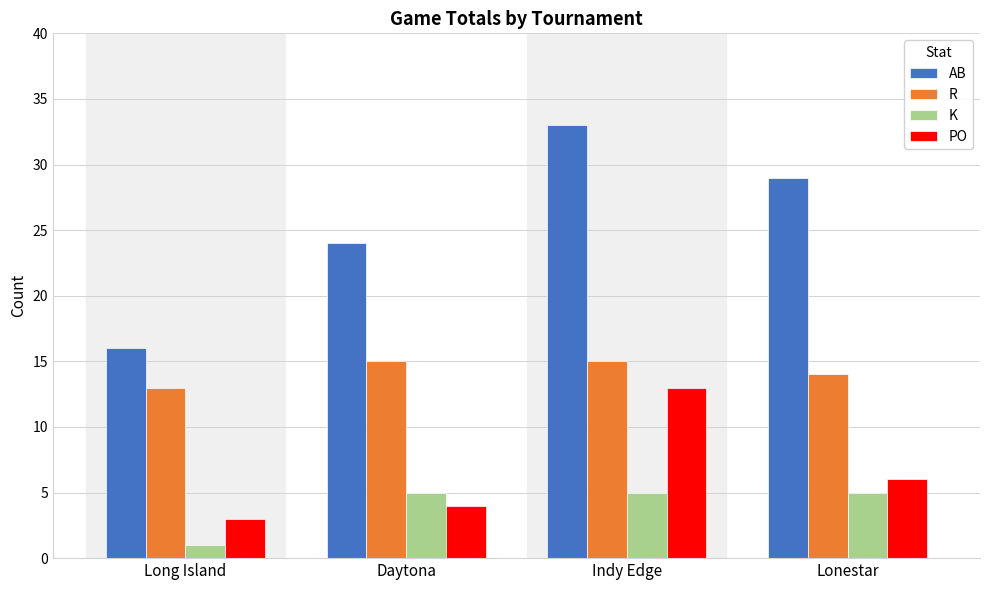

What position from the left is Indy Edge?

3